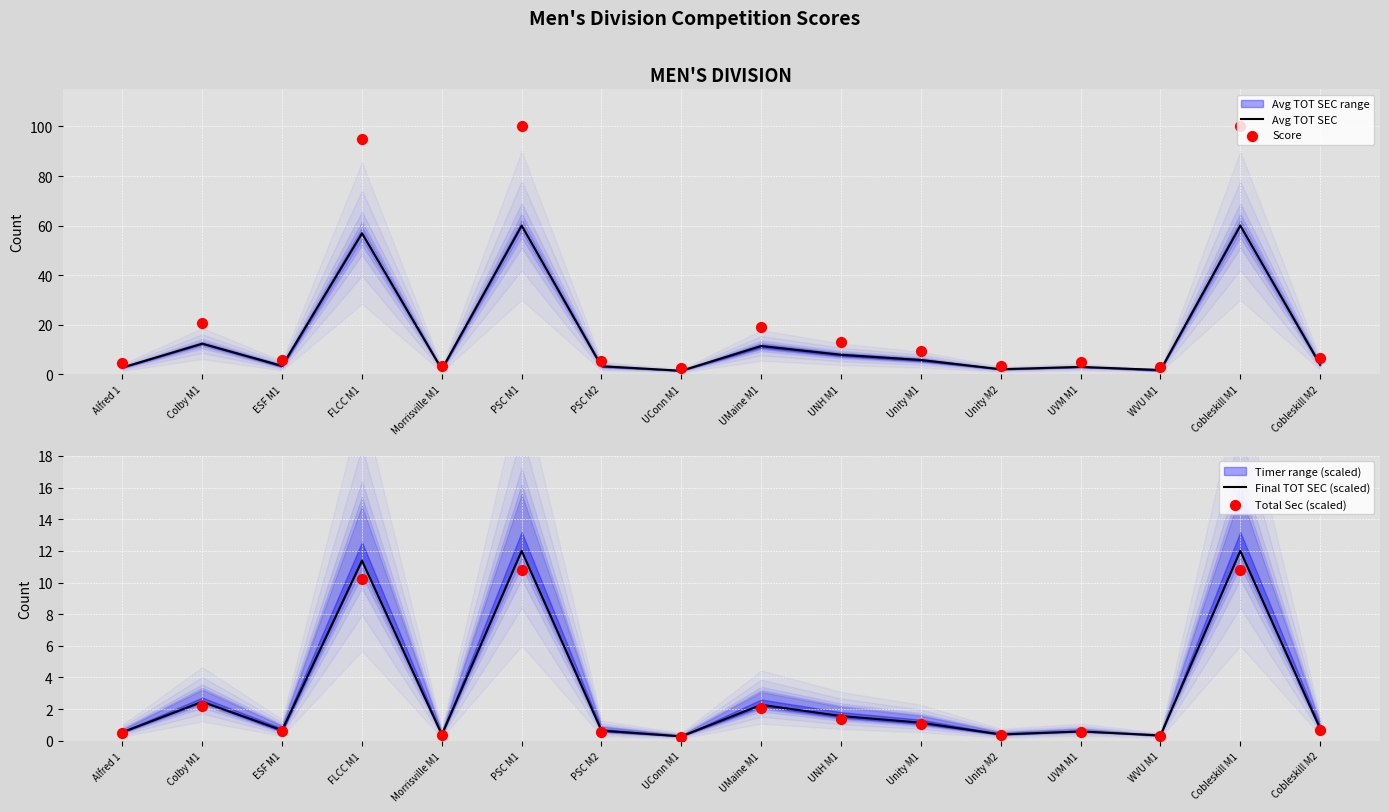

What is the maximum value for Avg TOT SEC?

60.0